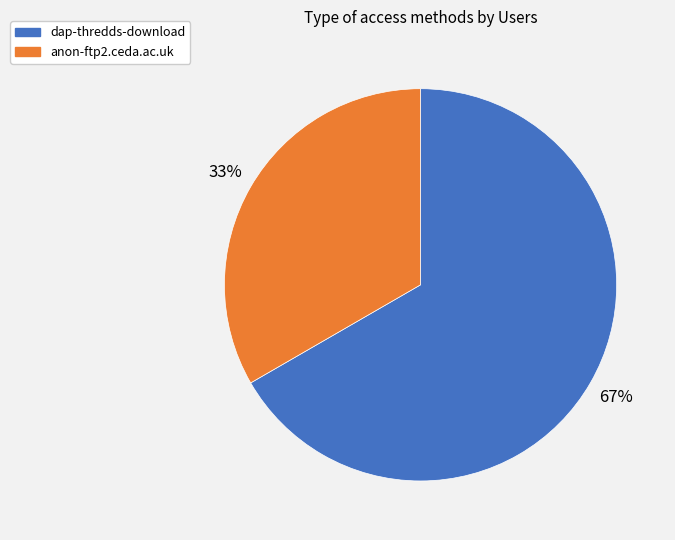

Which slice is the smallest?

anon-ftp2.ceda.ac.uk